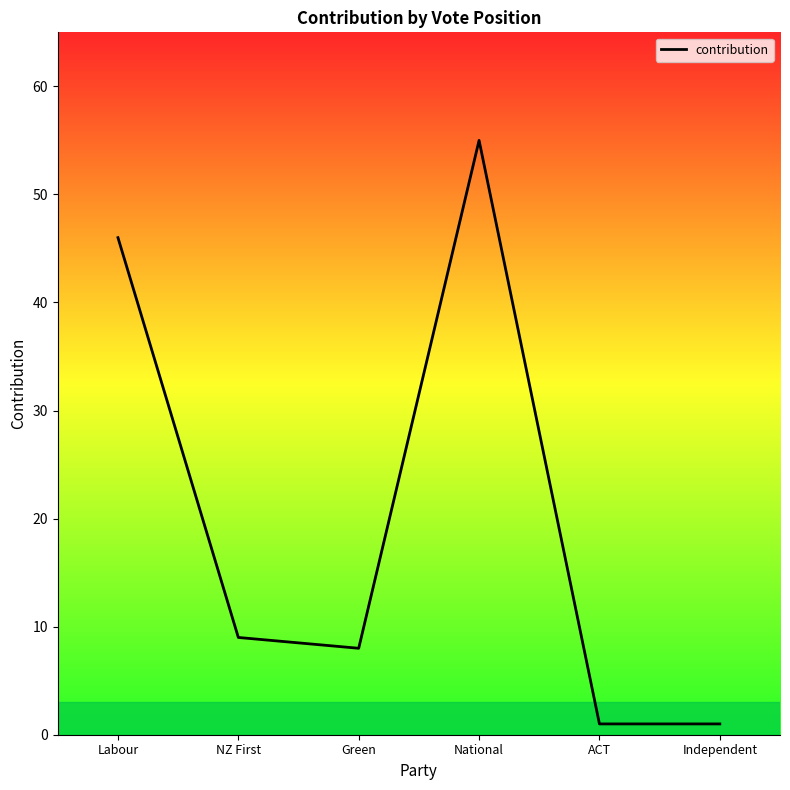

The value at National is 55. True or false?

True